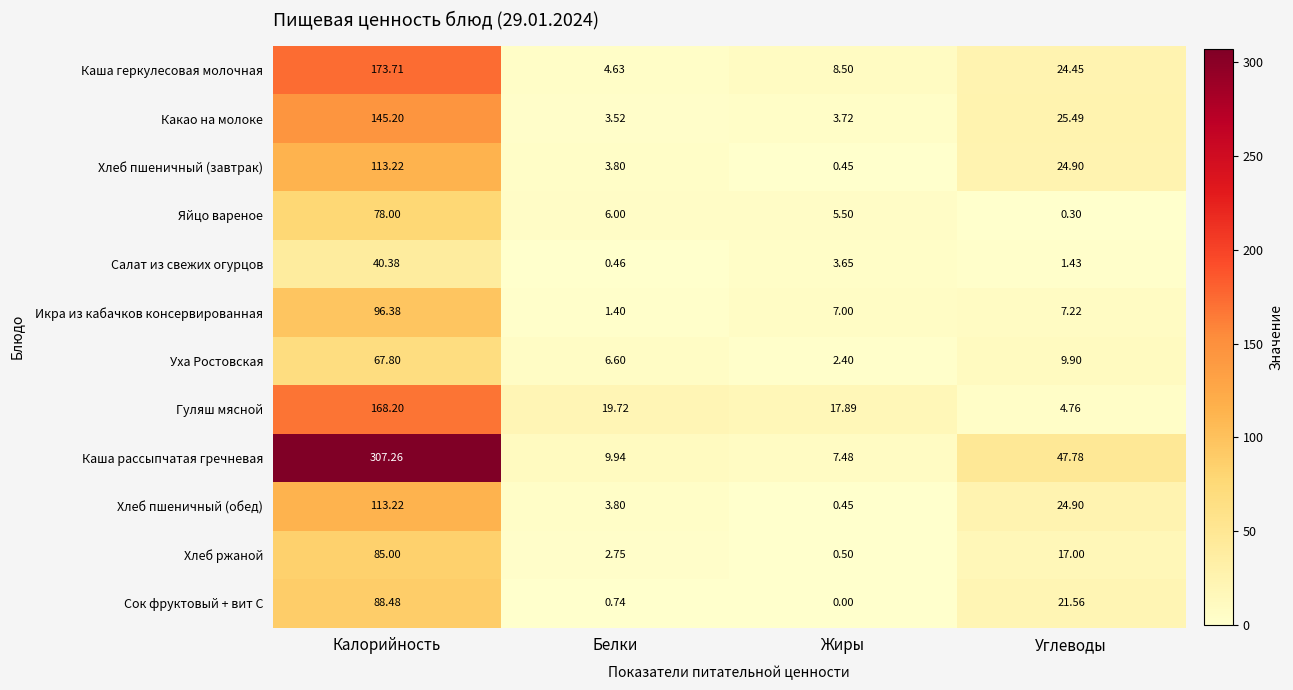

At which label is Хлеб пшеничный (завтрак) closest to 56?

Углеводы